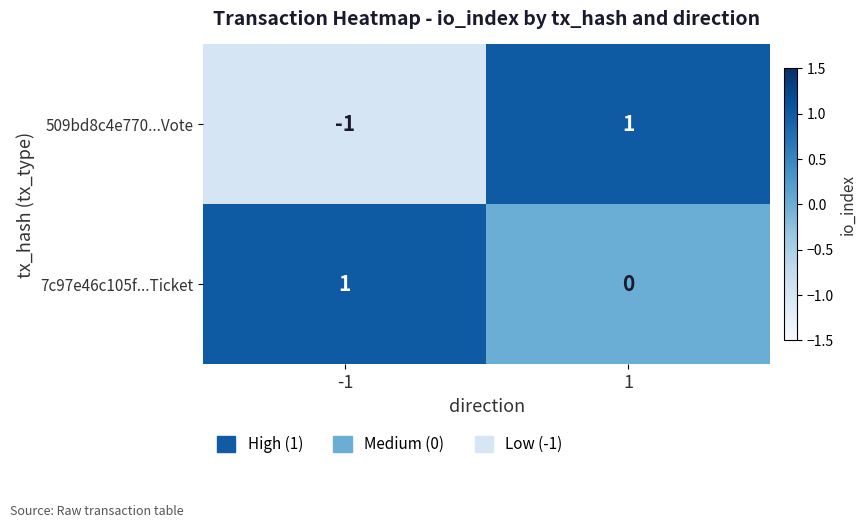

Rank the series by their average value, from lowest to highest.

509bd8c4e770...Vote, 7c97e46c105f...Ticket